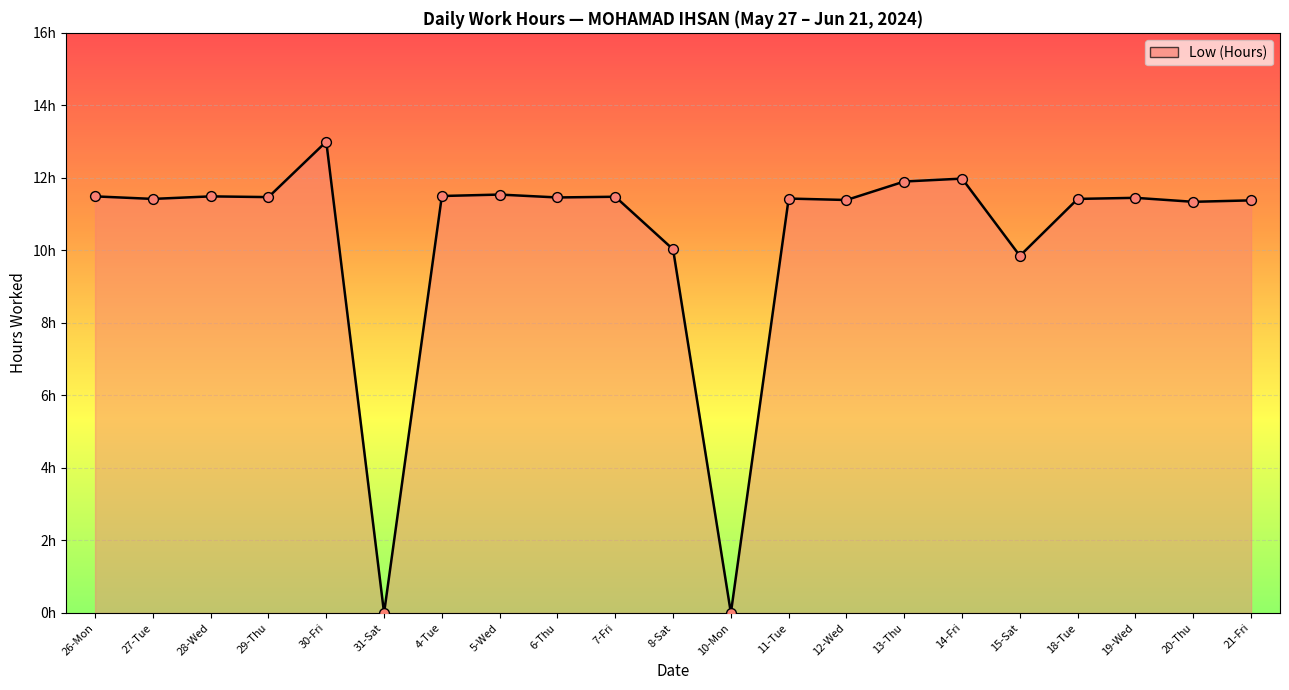

What is the change in value from 4-Tue to 18-Tue?

-0.1